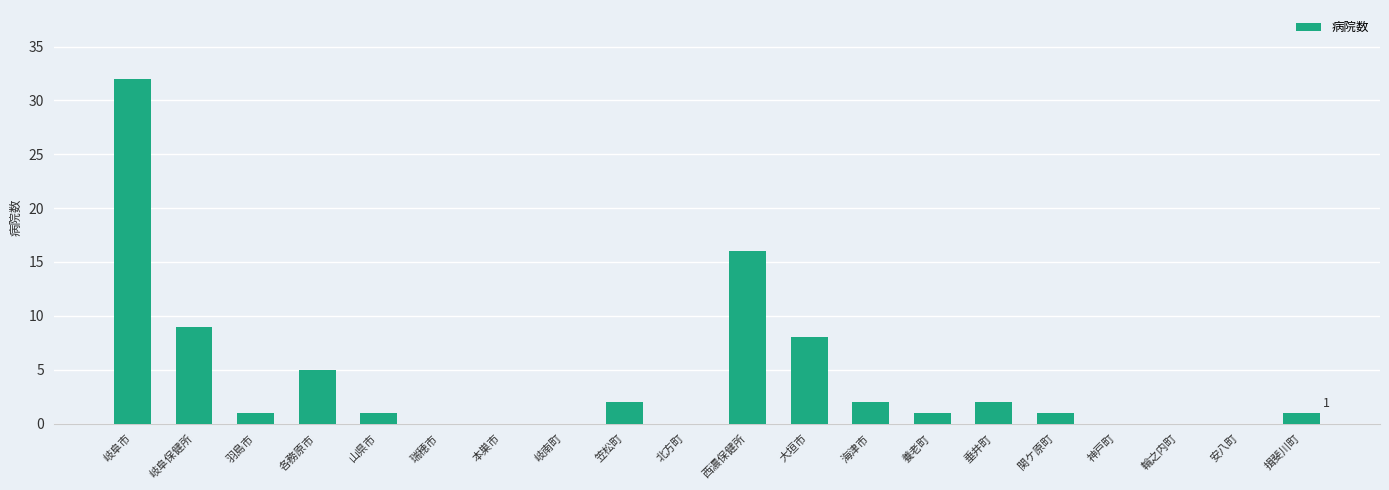

True or false: the data shows 0 at 瑞穂市.

True